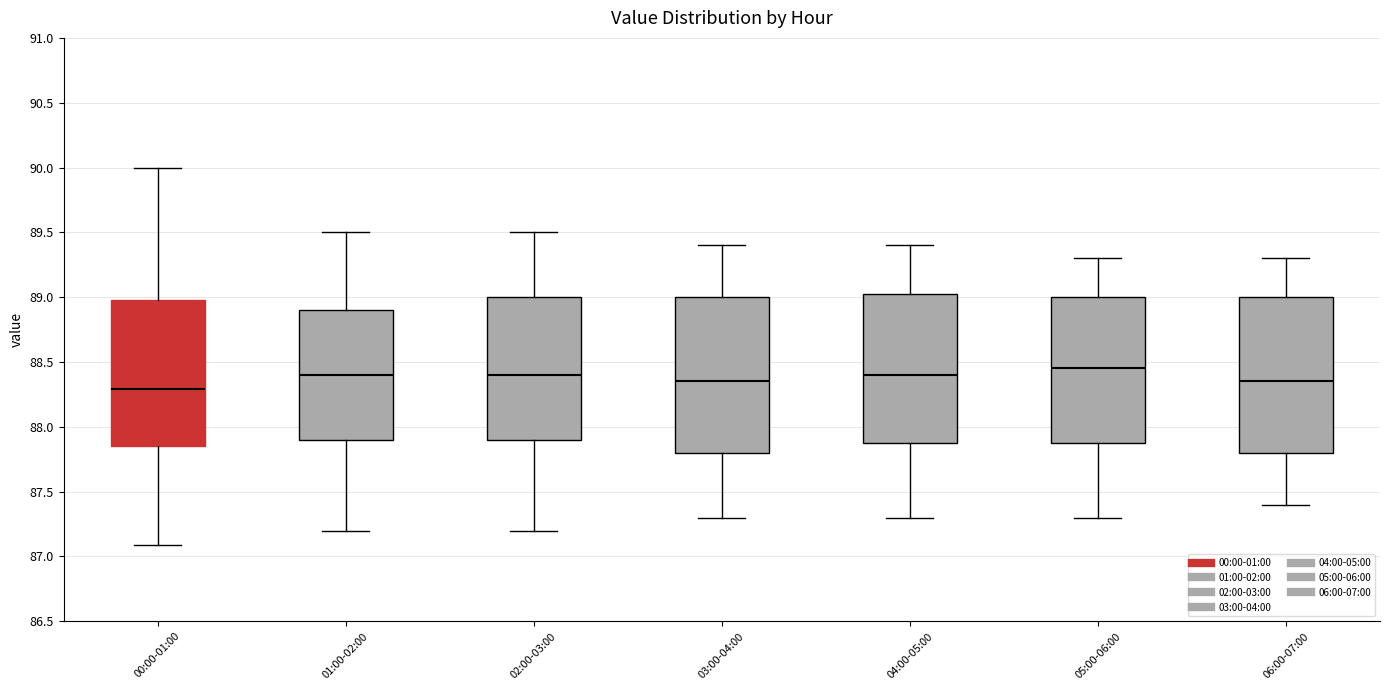

Reading left to right, transcribe this box plot: for each box, give where its median line is, the range the box spans, and where its two whiskers end, as read against the y-axis. The values are not printed on the chart, so give them approximately, as read against the axis.

00:00-01:00: median 88.30, box 87.85 to 89.00, whiskers 87.10 to 90.00
01:00-02:00: median 88.40, box 87.90 to 88.90, whiskers 87.20 to 89.50
02:00-03:00: median 88.40, box 87.90 to 89.00, whiskers 87.20 to 89.50
03:00-04:00: median 88.35, box 87.80 to 89.00, whiskers 87.30 to 89.40
04:00-05:00: median 88.40, box 87.90 to 89.05, whiskers 87.30 to 89.40
05:00-06:00: median 88.45, box 87.90 to 89.00, whiskers 87.30 to 89.30
06:00-07:00: median 88.35, box 87.80 to 89.00, whiskers 87.40 to 89.30